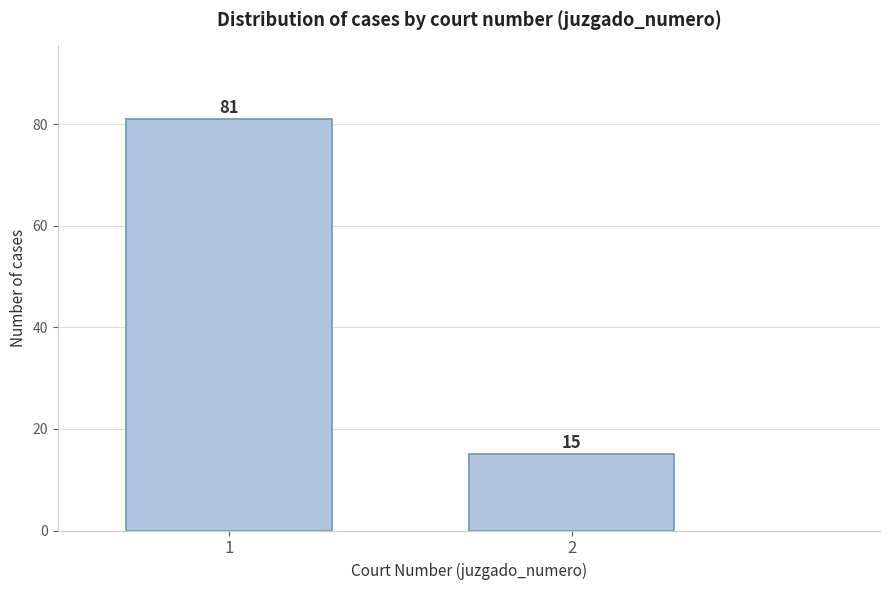

Reading right to left, what are all the values shown in this chart?

15	81